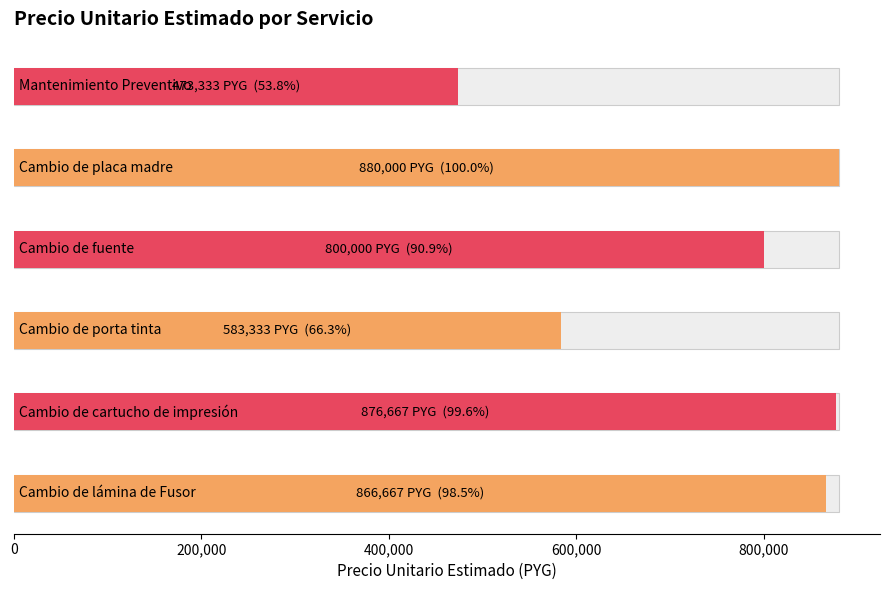

What is the label of the 3rd bar from the right?

Cambio de fuente